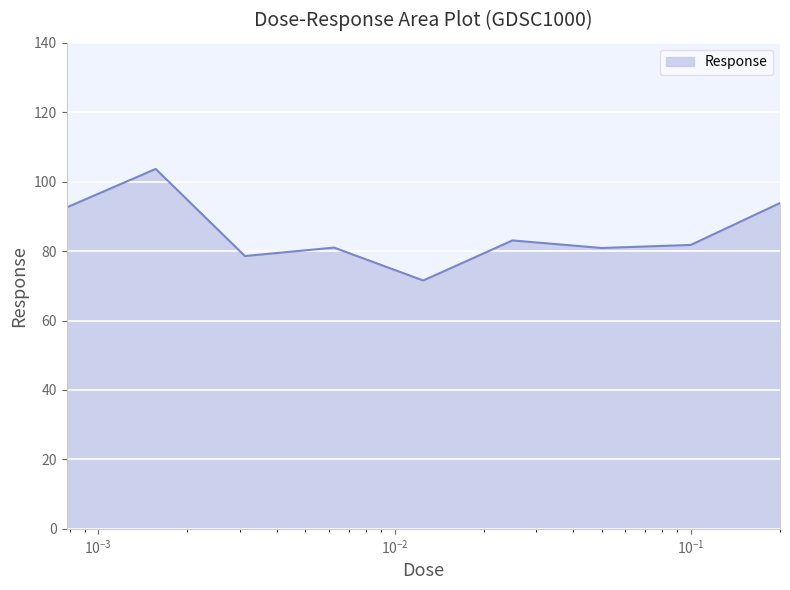

What is the minimum value shown in the chart?

71.5